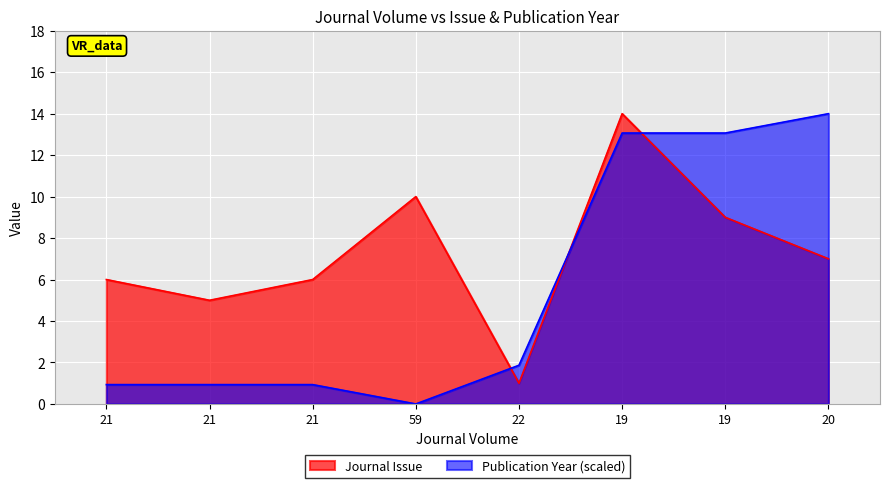

Which category has the lowest value in the Journal Issue series?

22